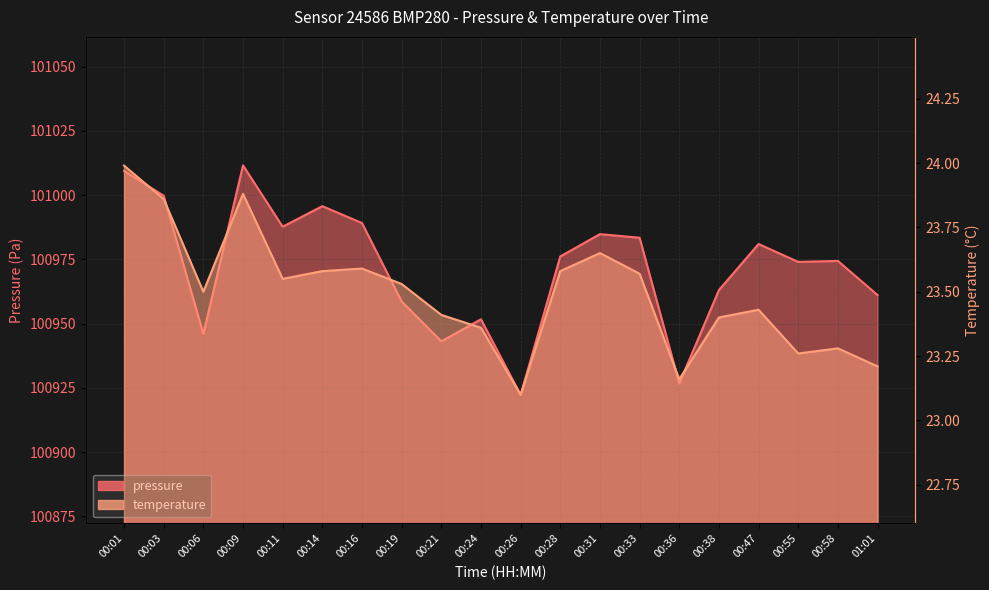

What is the label of the 4th point from the right?

00:47